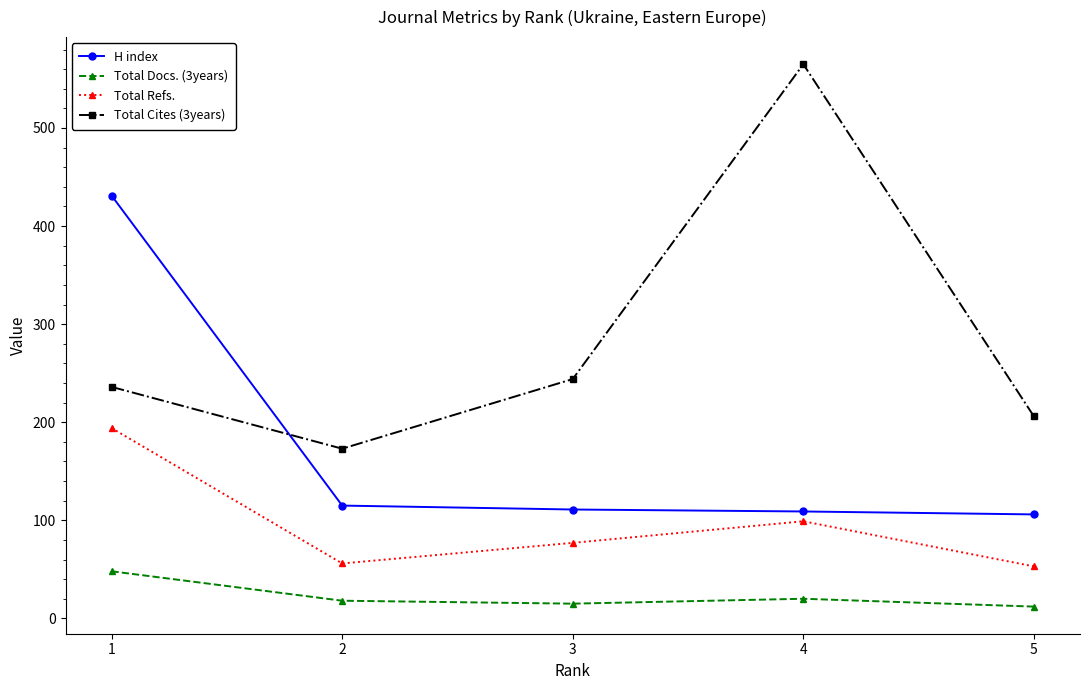

What is the sum of the H index values at 5 and 3?

217